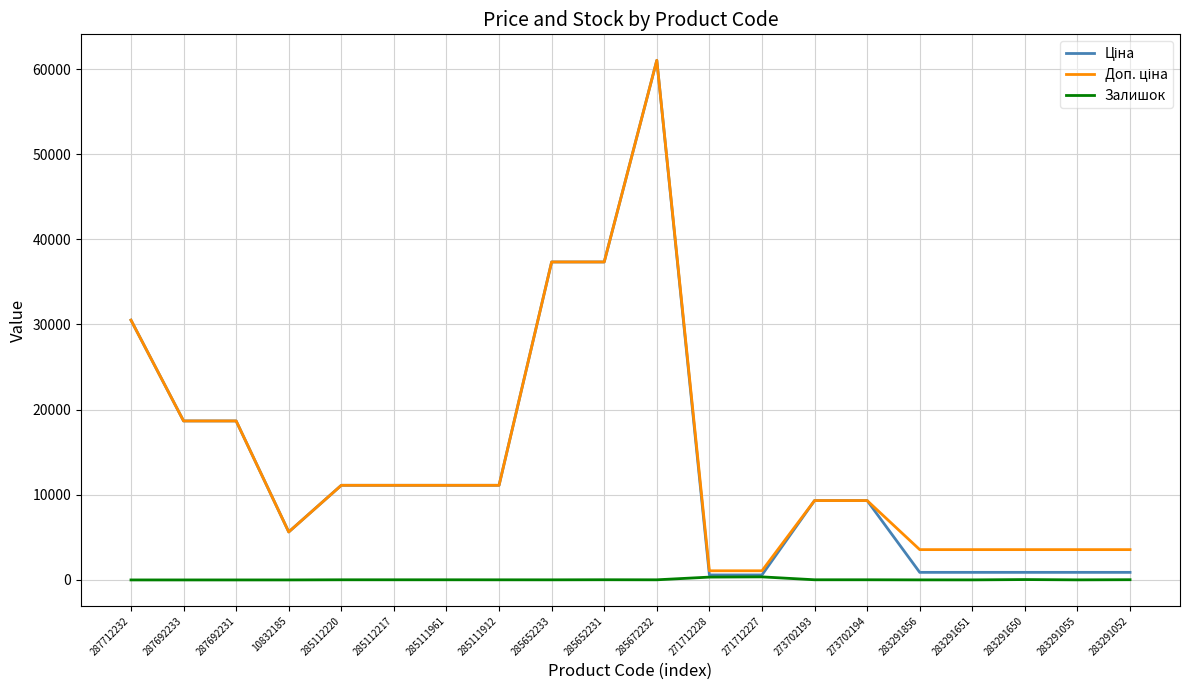

What is the spread (max minus min) of values at 287692231?

18671.5